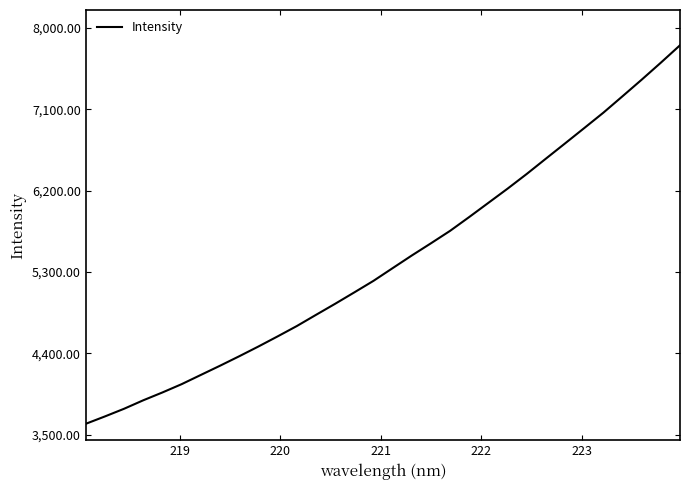

How many values are below 5341?

16